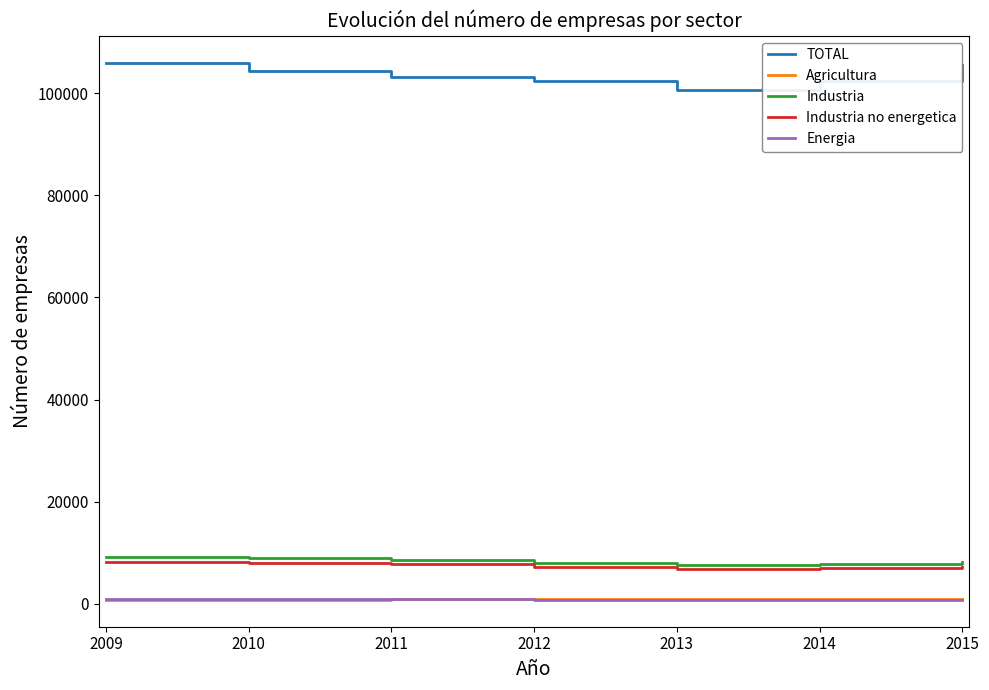

True or false: Agricultura and Industria cross at least once.

False